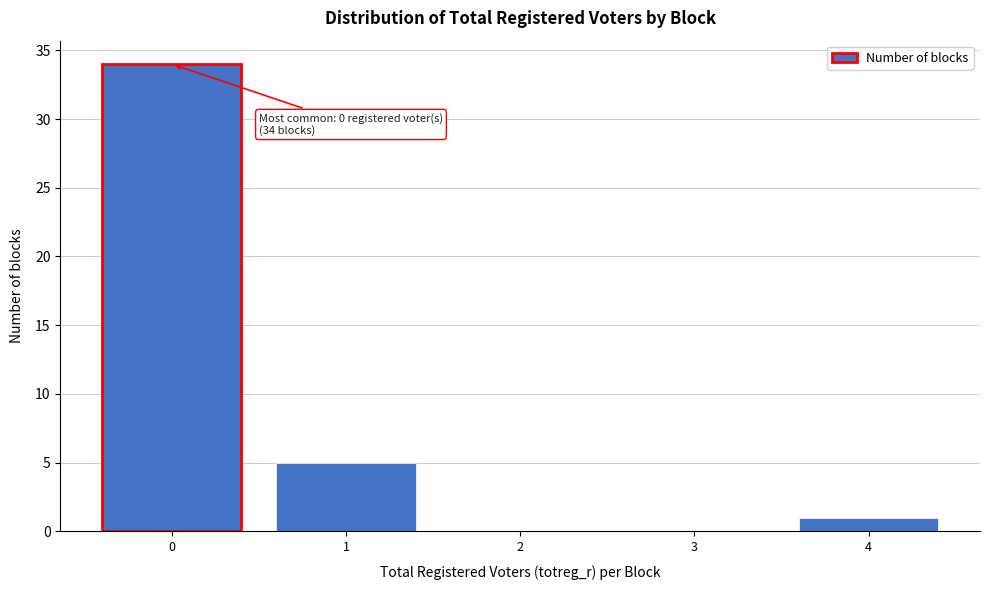

Reading left to right, extract all data points from this chart.

0=34	1=5	2=0	3=0	4=1